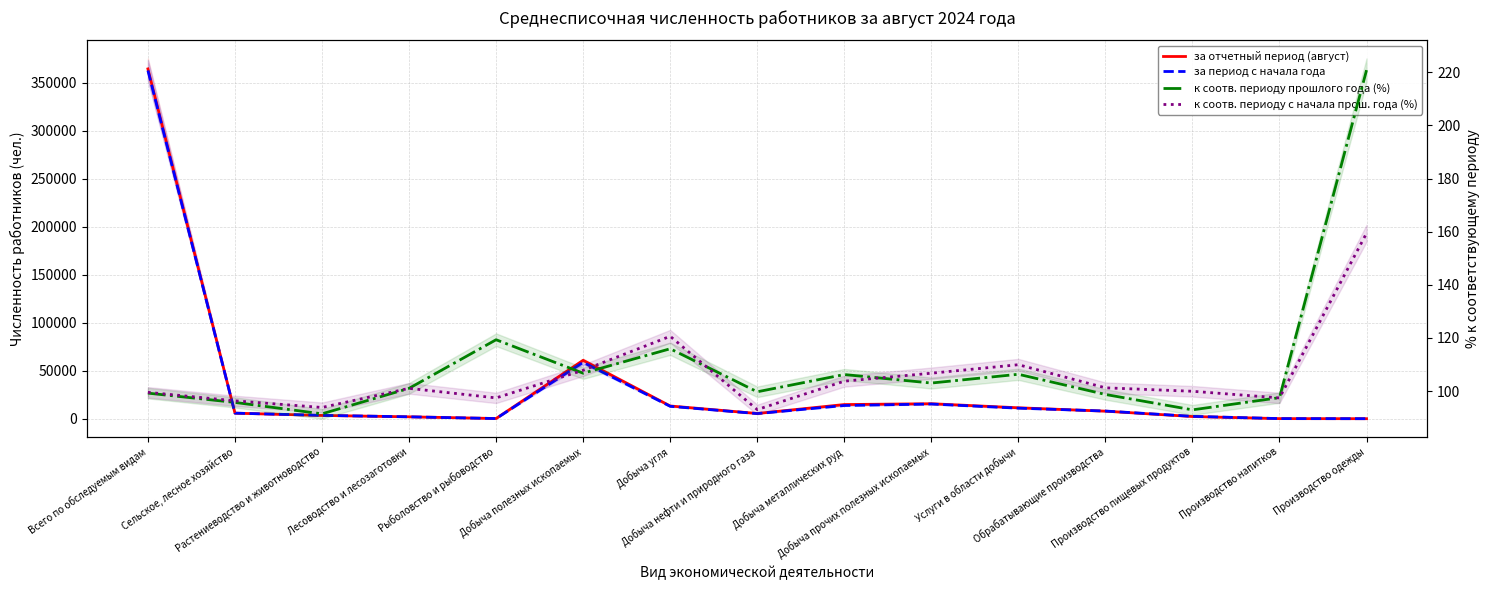

Rank the series at Производство пищевых продуктов from lowest to highest value.

к соотв. периоду прошлого года (%), к соотв. периоду с начала прош. года (%), за отчетный период (август), за период с начала года